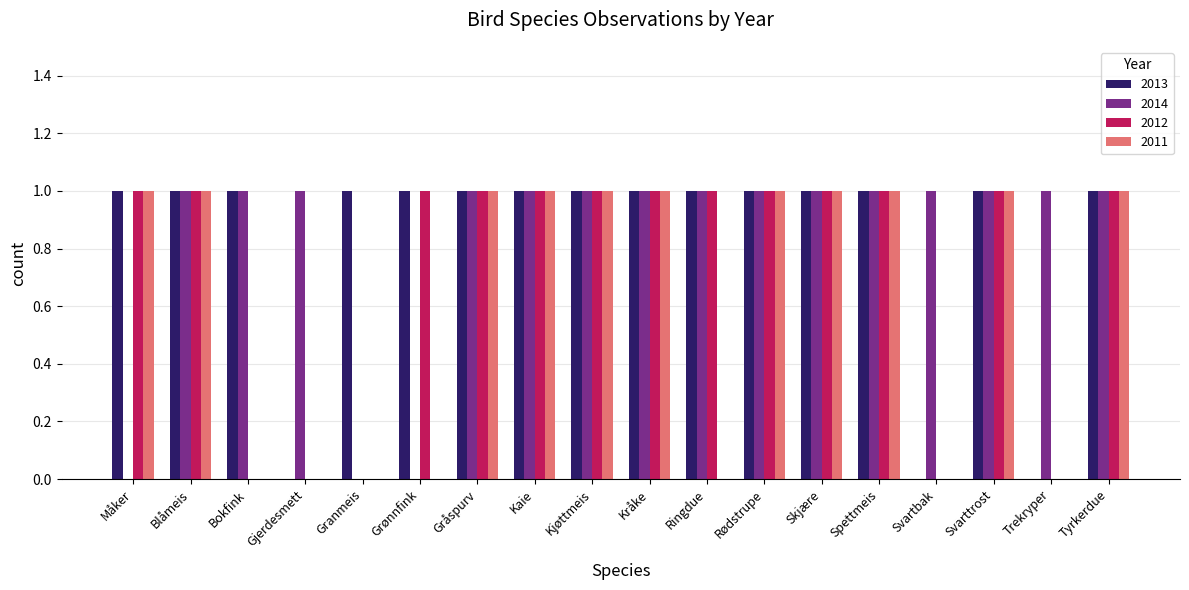

Are the bars horizontal?

No